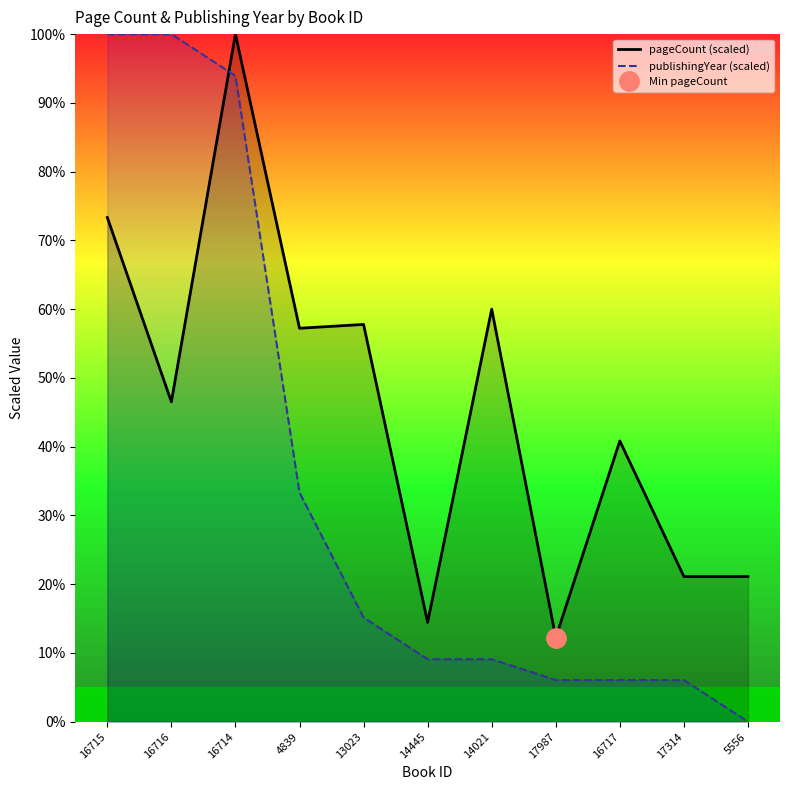

At 17987, list the series in order from smallest to largest.

publishingYear (scaled), pageCount (scaled)